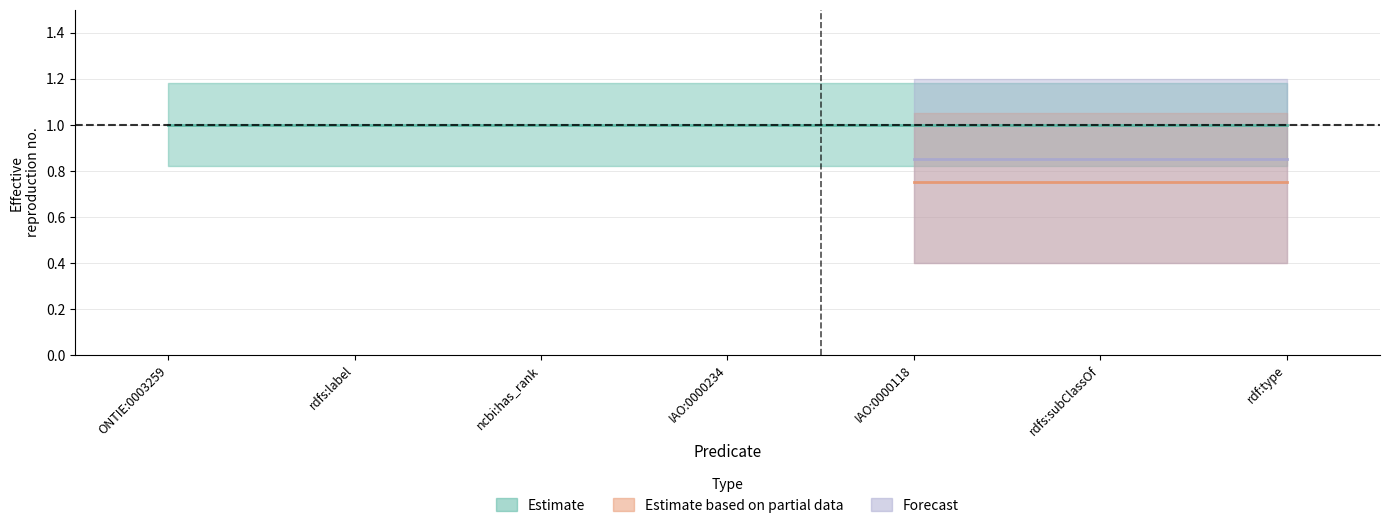

The value of assertion at rdfs:subClassOf is 1. True or false?

True